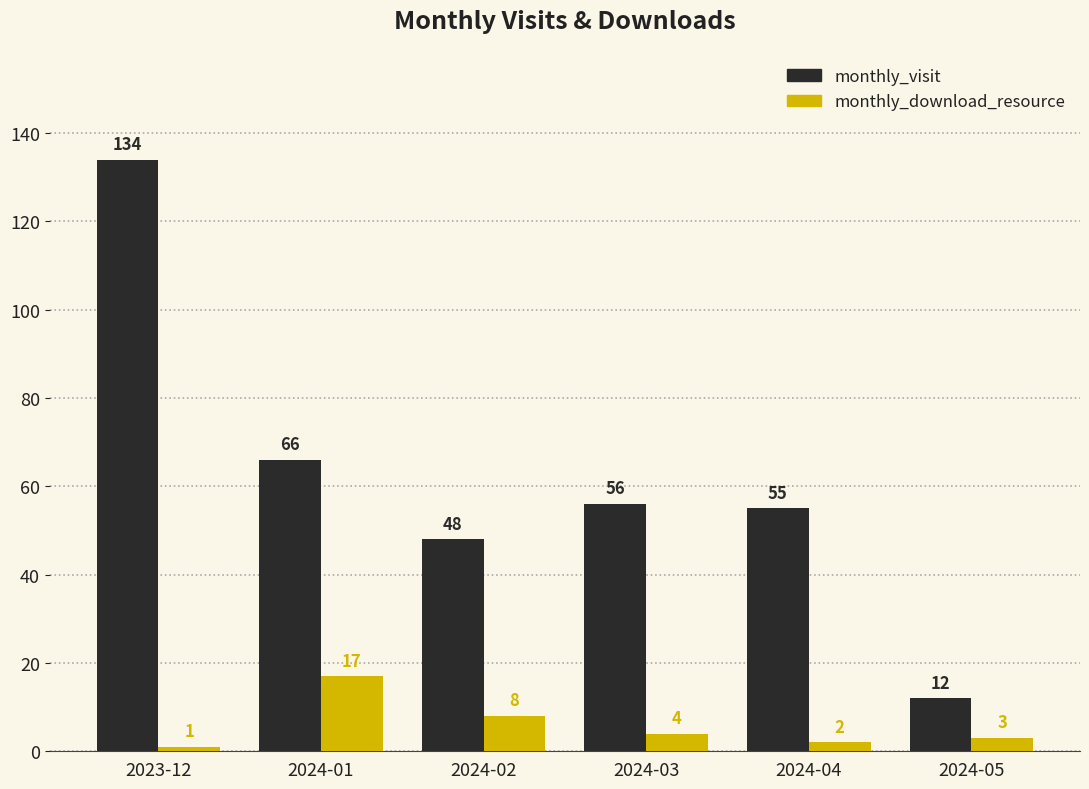

Which category has the lowest value across all series?

2023-12